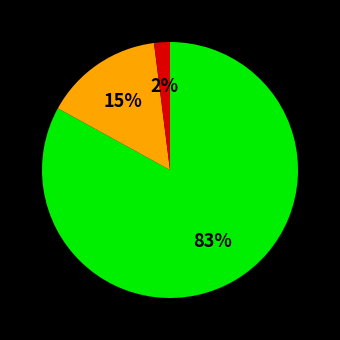

To the nearest percent, what is the average slice percentage?

33%